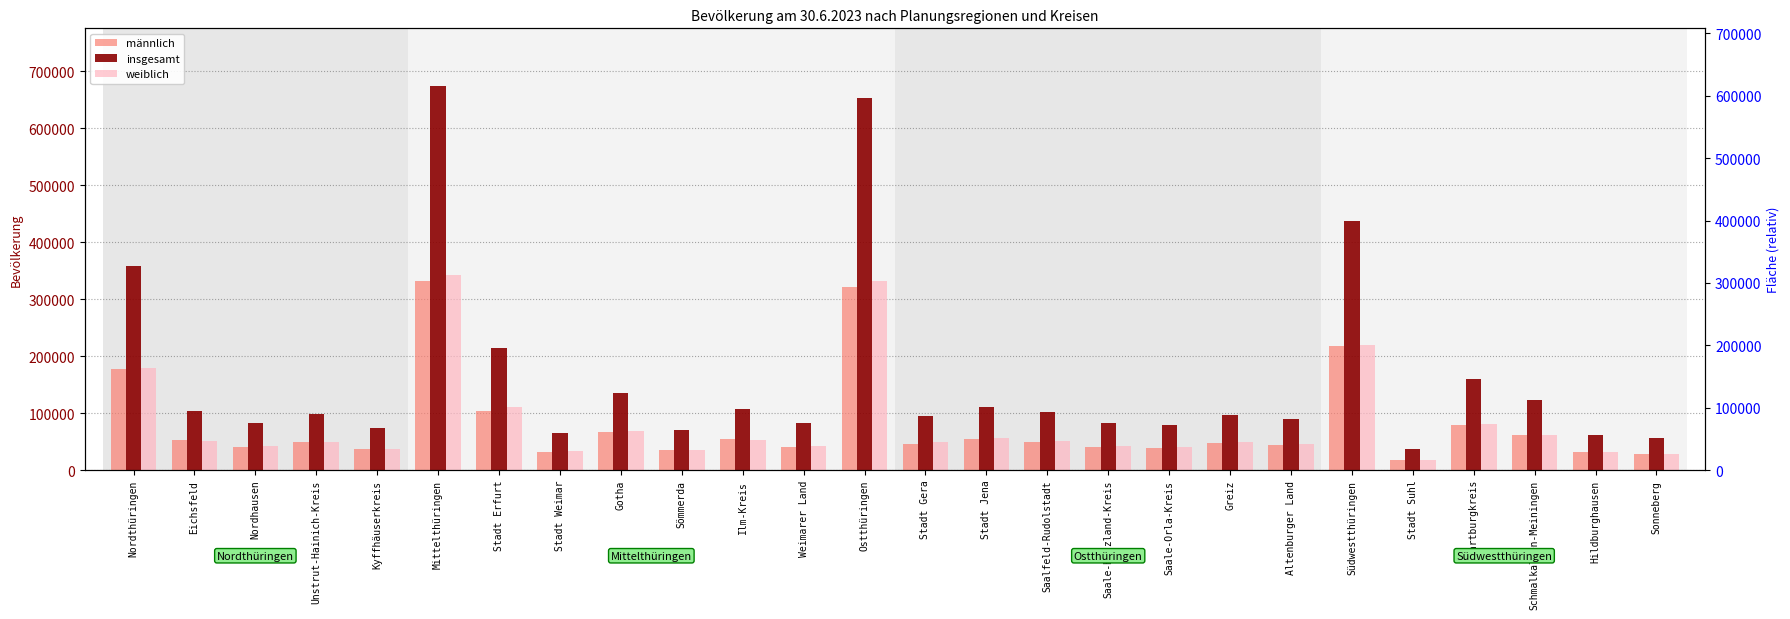

Which series has the widest spread of values?

insgesamt